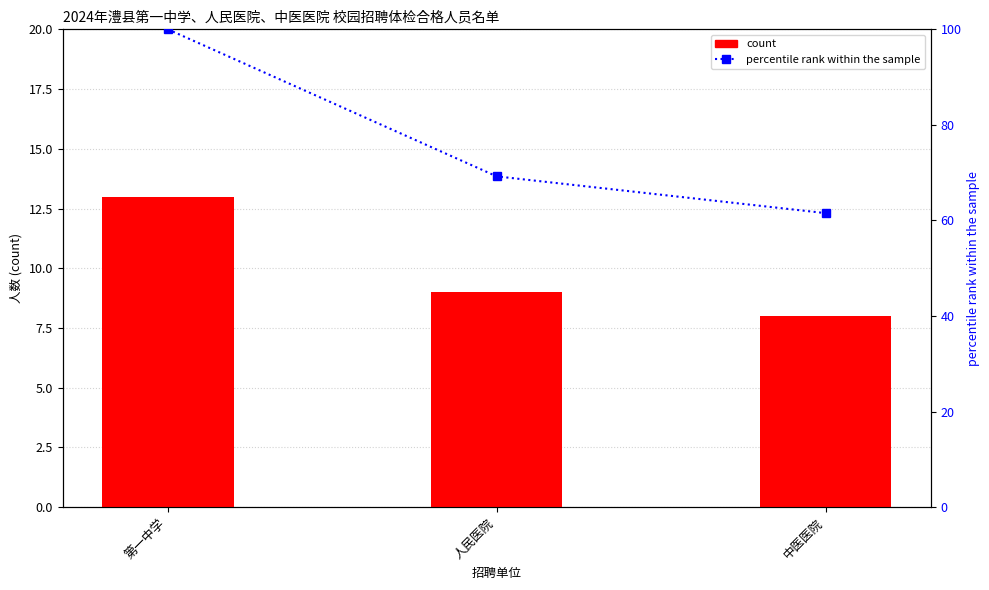

What is the maximum value for percentile rank within the sample?

100.0